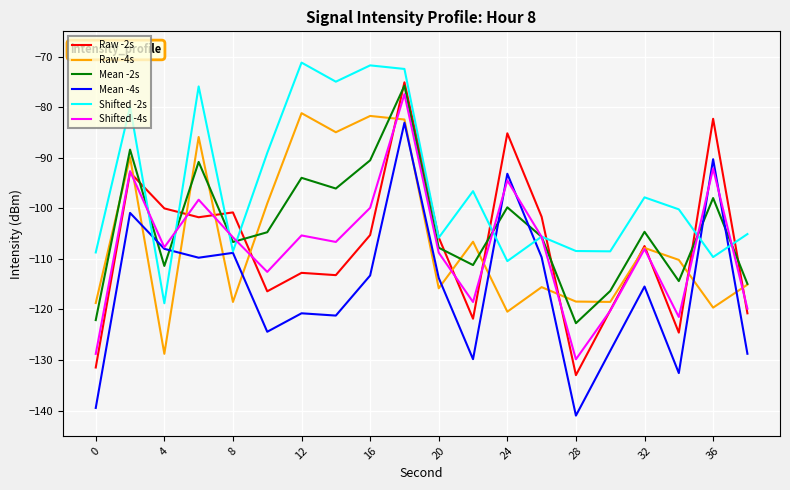

What is the difference between the second highest and minimum values in the Raw -2s series?

50.7